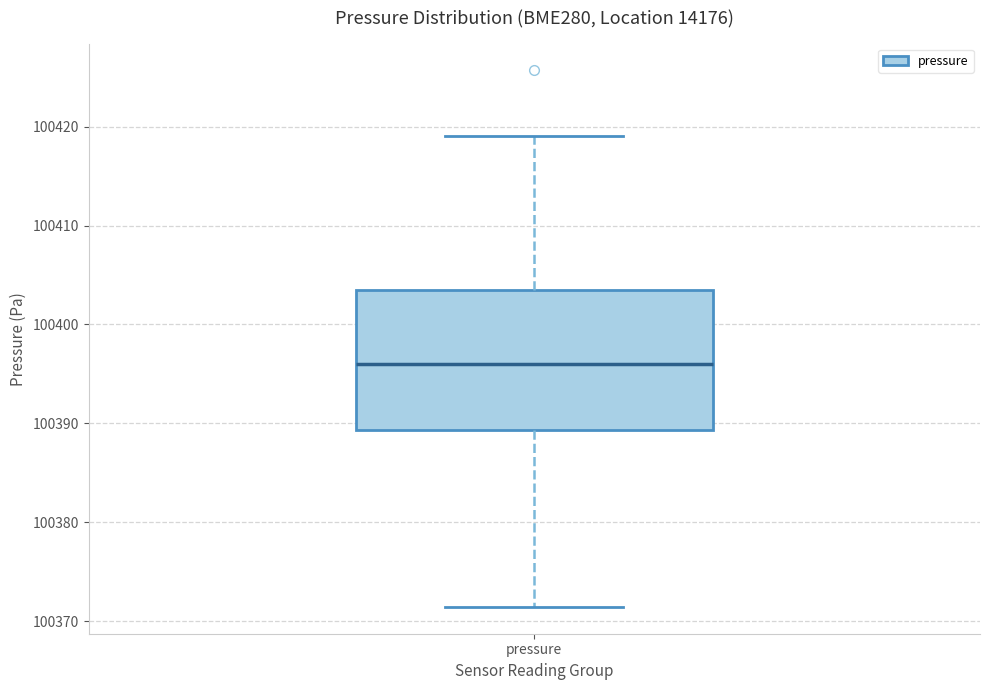

Read this box plot against the y-axis: the position of the median line, the range covered by the box, and the ends of both whiskers. The values are not printed on the chart, so give them approximately, as read against the axis.

median 100396, box 100389 to 100404, whiskers 100371 to 100419